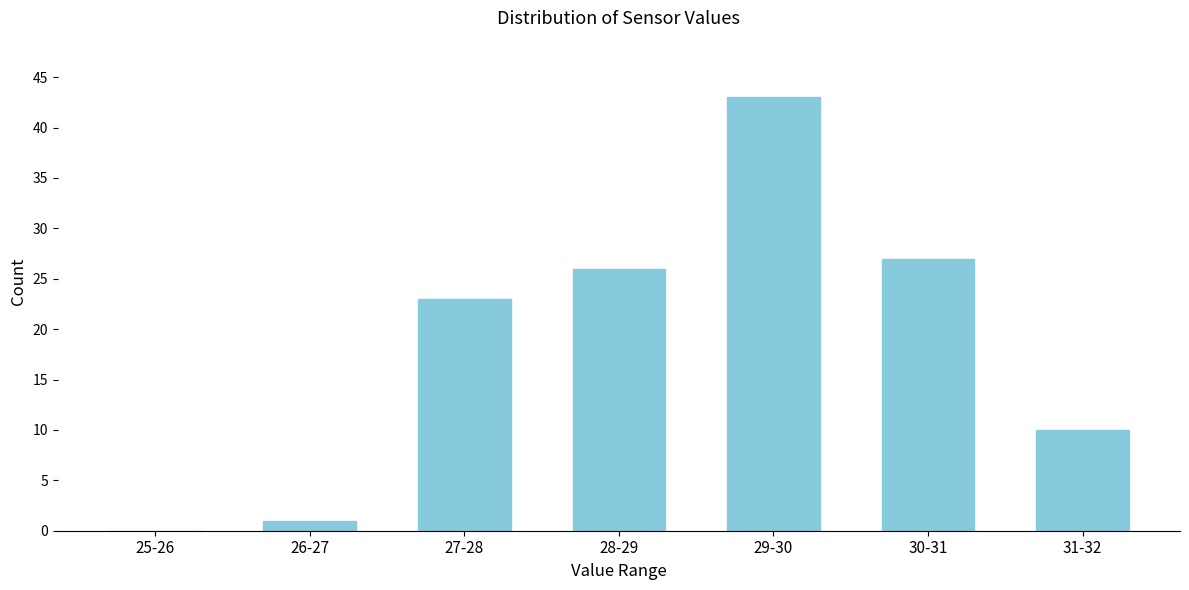

Reading left to right, what are all the values shown in this chart?

25-26=0	26-27=1	27-28=23	28-29=26	29-30=43	30-31=27	31-32=10